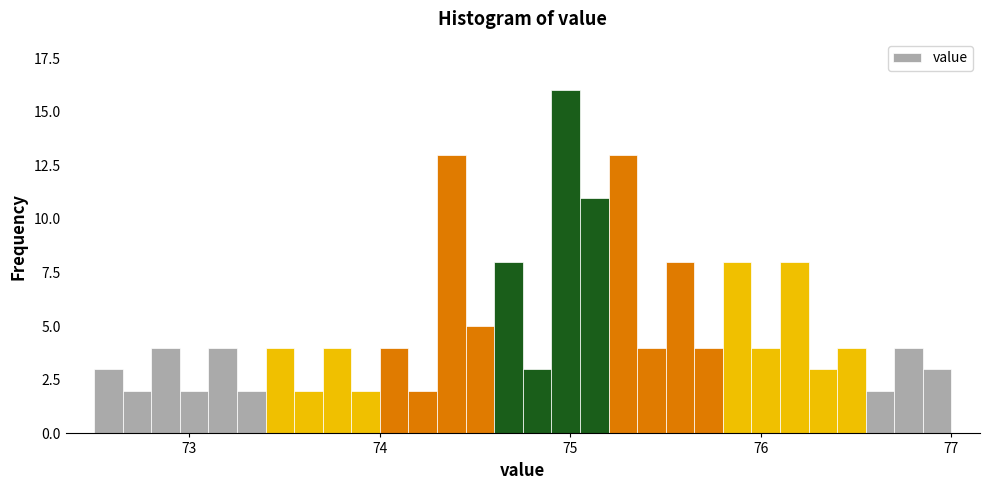

Read against the x-axis, roughly where is the centre of the tallest bar?

75.0